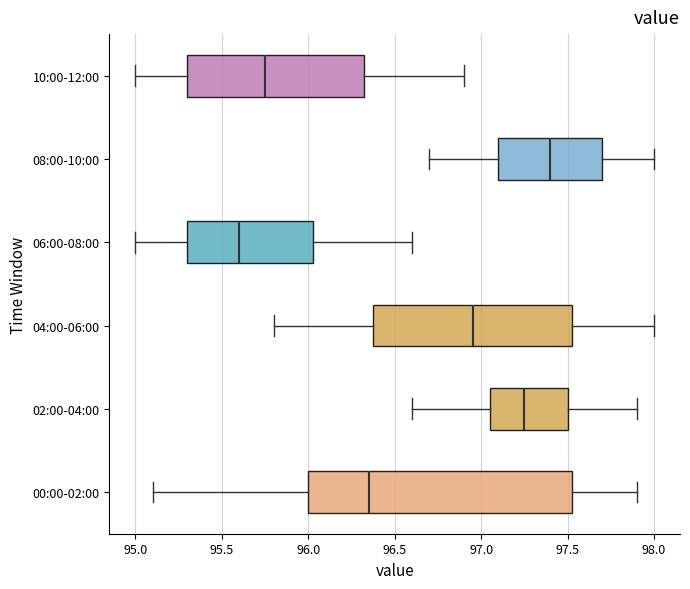

Reading bottom to top, read every box against the x-axis: the position of its median line, the range the box covers, and the ends of its whiskers. The values are not printed on the chart, so give them approximately, as read against the axis.

00:00-02:00: median 96.35, box 96.00 to 97.55, whiskers 95.10 to 97.90
02:00-04:00: median 97.25, box 97.05 to 97.50, whiskers 96.60 to 97.90
04:00-06:00: median 96.95, box 96.40 to 97.55, whiskers 95.80 to 98.00
06:00-08:00: median 95.60, box 95.30 to 96.05, whiskers 95.00 to 96.60
08:00-10:00: median 97.40, box 97.10 to 97.70, whiskers 96.70 to 98.00
10:00-12:00: median 95.75, box 95.30 to 96.35, whiskers 95.00 to 96.90